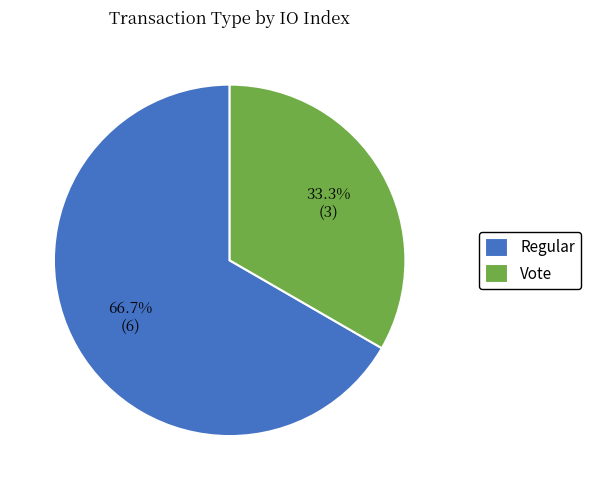

To the nearest percent, what percentage of the pie is Regular?

67%